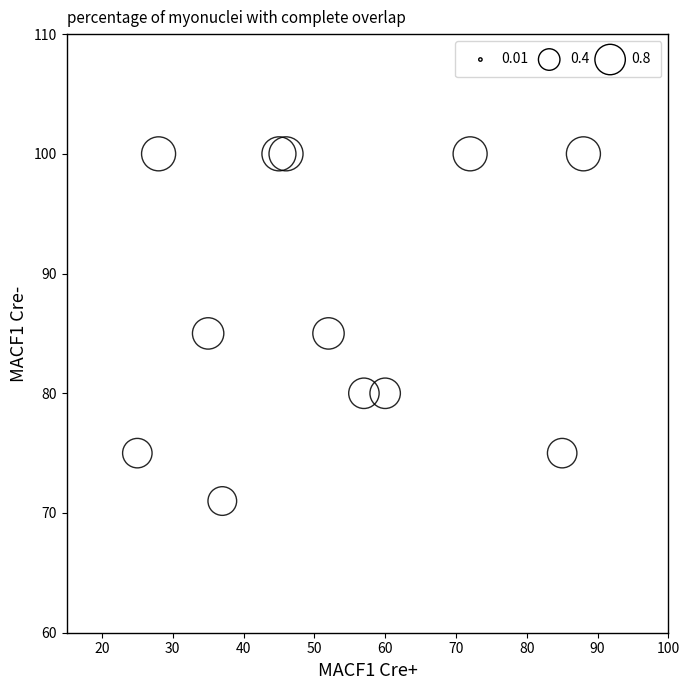

What is the average Y value?

88